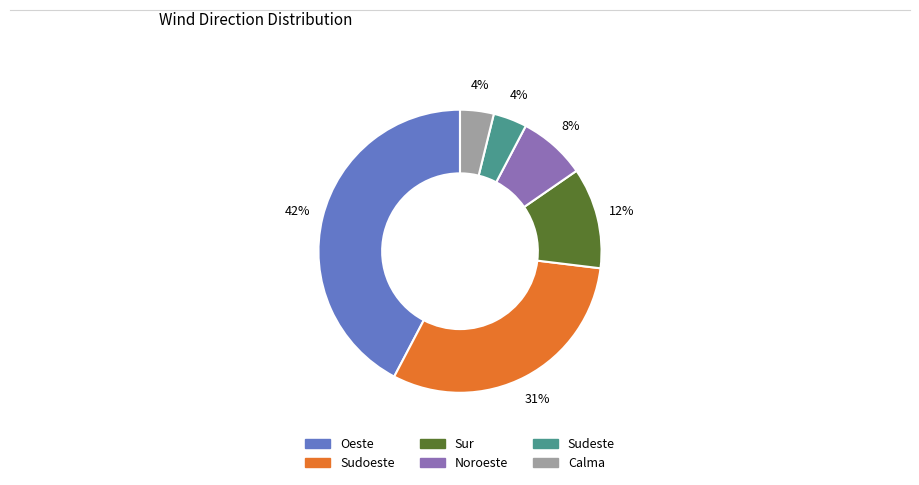

Which slice is the largest?

Oeste